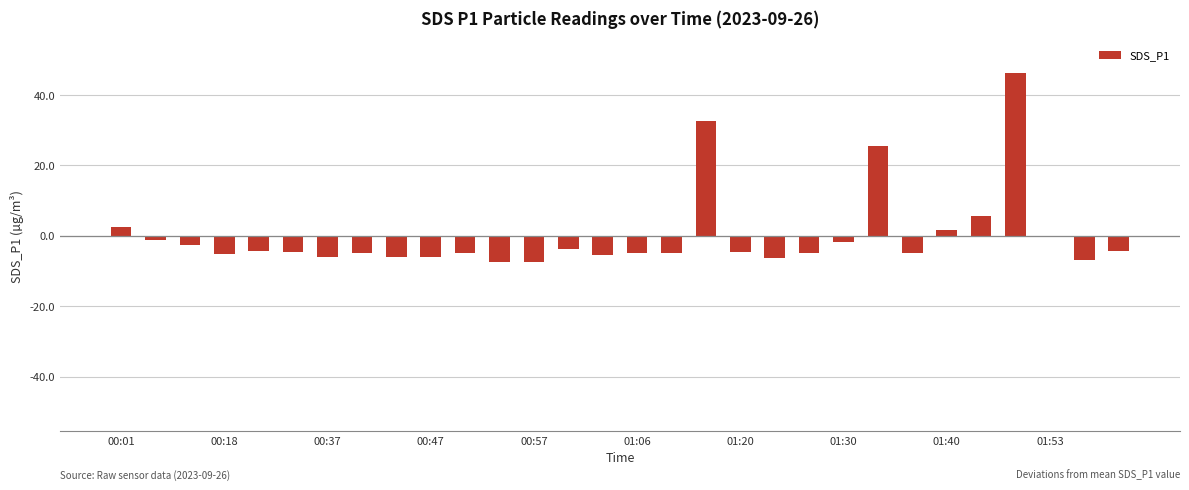

What is the maximum value shown in the chart?

46.2